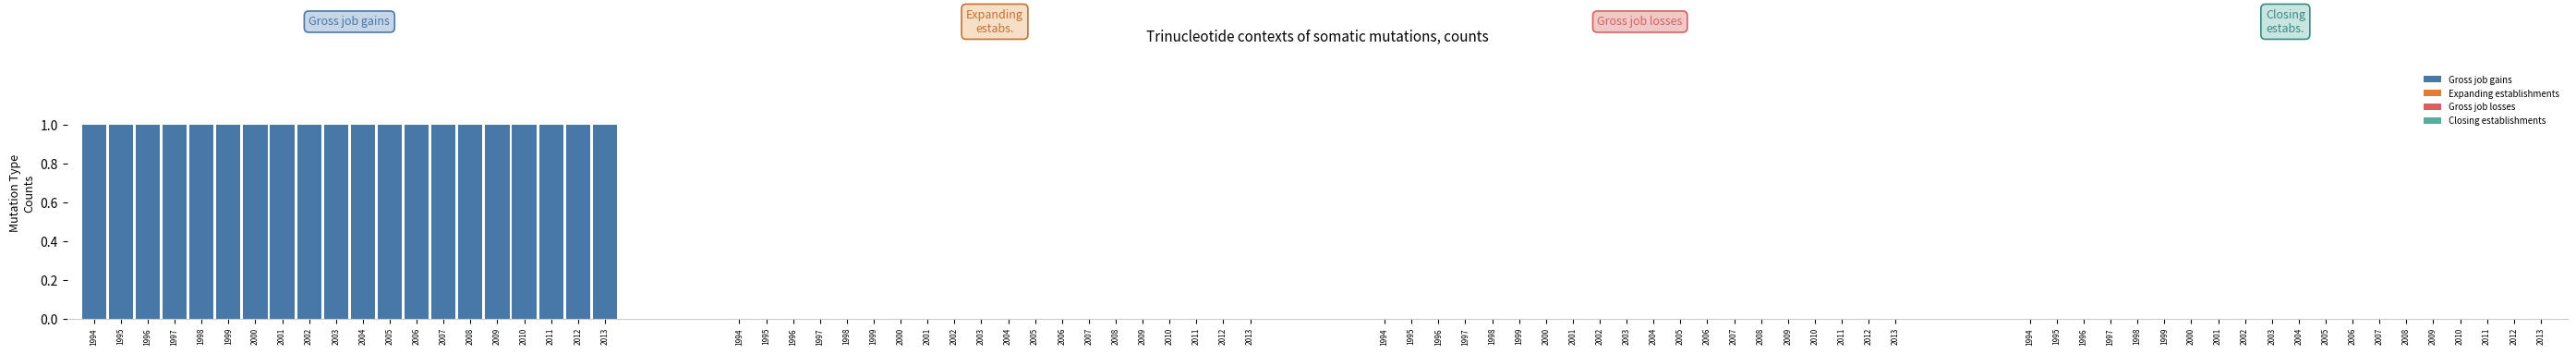

Which has a higher value, 2007 or 1998?

2007